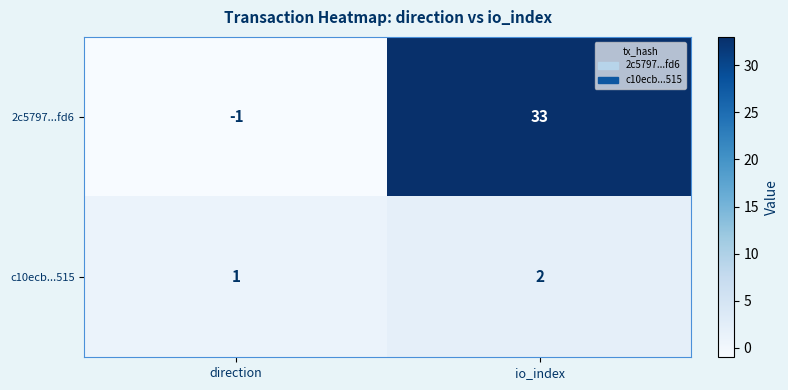

What is the spread (max minus min) of values at direction?

2